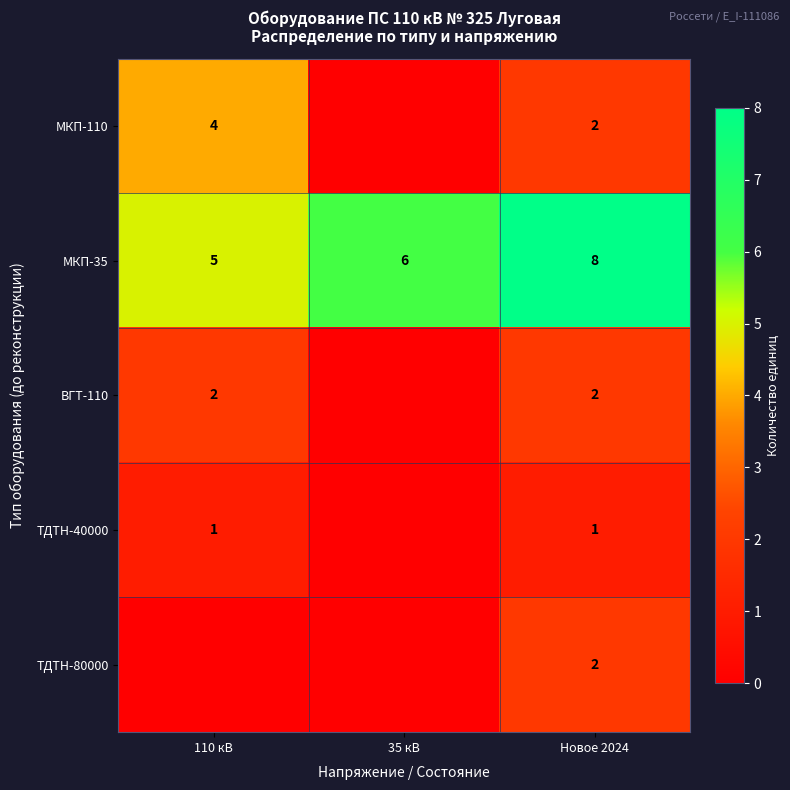

The МКП-110 series shows 4 at 110 кВ. True or false?

True